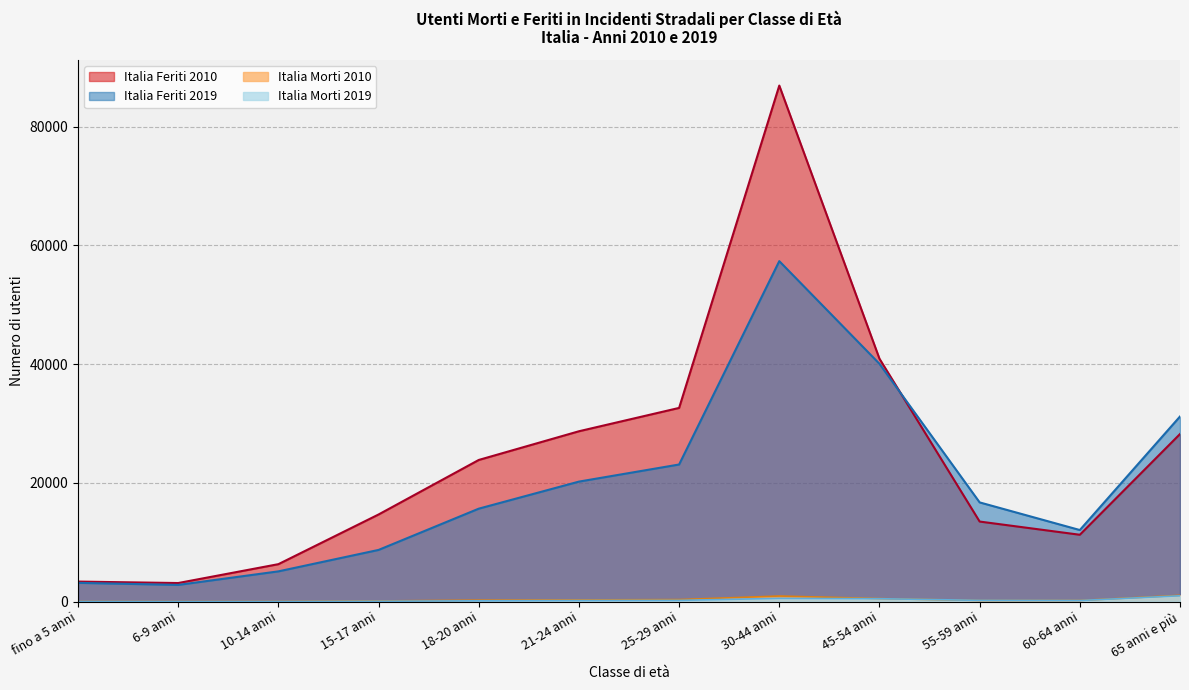

Reading right to left, extract all data points from this chart.

Italia Morti 2010: 65 anni e più=1064	60-64 anni=202	55-59 anni=195	45-54 anni=522	30-44 anni=948	25-29 anni=351	21-24 anni=294	18-20 anni=253	15-17 anni=121	10-14 anni=29	6-9 anni=14	fino a 5 anni=27
Italia Feriti 2010: 65 anni e più=28223	60-64 anni=11264	55-59 anni=13488	45-54 anni=40907	30-44 anni=86891	25-29 anni=32620	21-24 anni=28690	18-20 anni=23858	15-17 anni=14678	10-14 anni=6314	6-9 anni=3137	fino a 5 anni=3381
Italia Morti 2019: 65 anni e più=994	60-64 anni=194	55-59 anni=221	45-54 anni=501	30-44 anni=556	25-29 anni=218	21-24 anni=194	18-20 anni=145	15-17 anni=67	10-14 anni=14	6-9 anni=4	fino a 5 anni=17
Italia Feriti 2019: 65 anni e più=31176	60-64 anni=12060	55-59 anni=16712	45-54 anni=40046	30-44 anni=57333	25-29 anni=23093	21-24 anni=20213	18-20 anni=15657	15-17 anni=8711	10-14 anni=5101	6-9 anni=2821	fino a 5 anni=3167